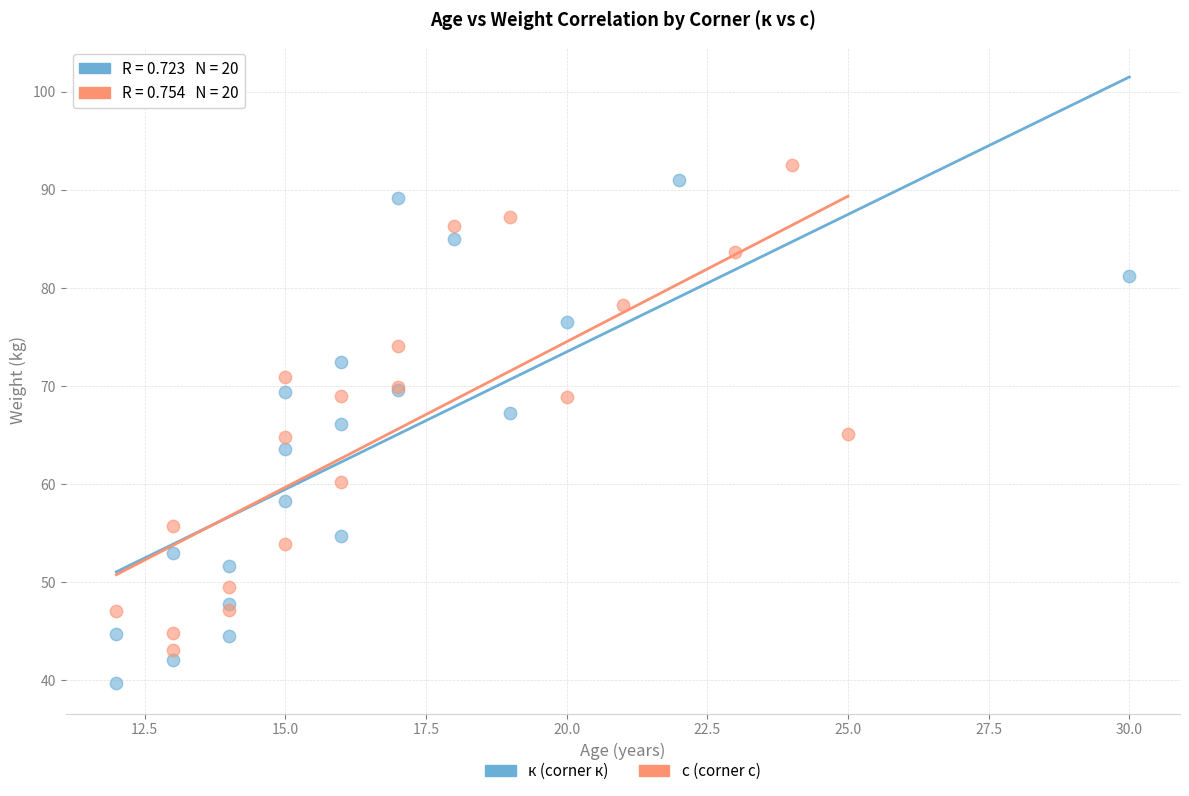

Which series contains the highest Y value?

с (corner с)